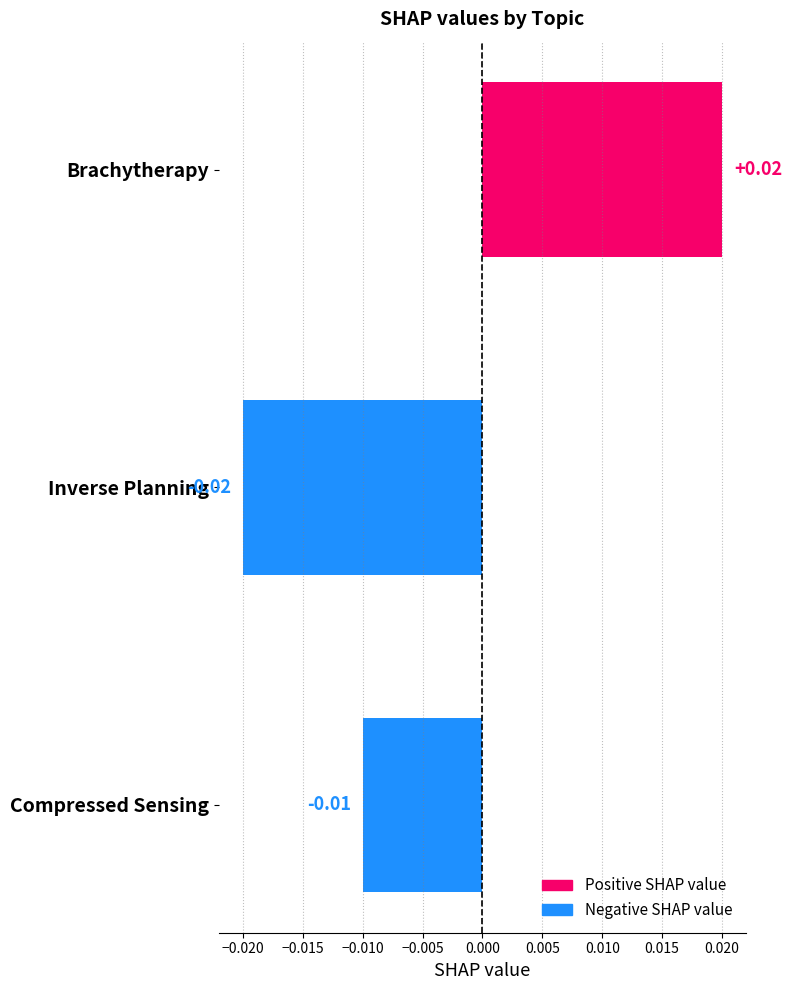

How many positive values are there?

1